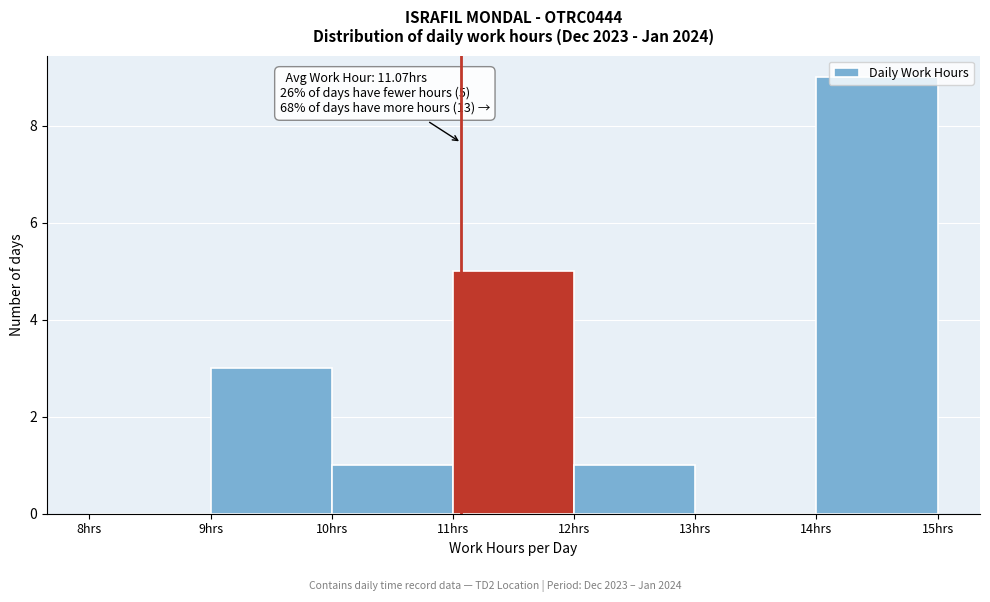

Which range on the x-axis has the tallest bar?

14 to 15